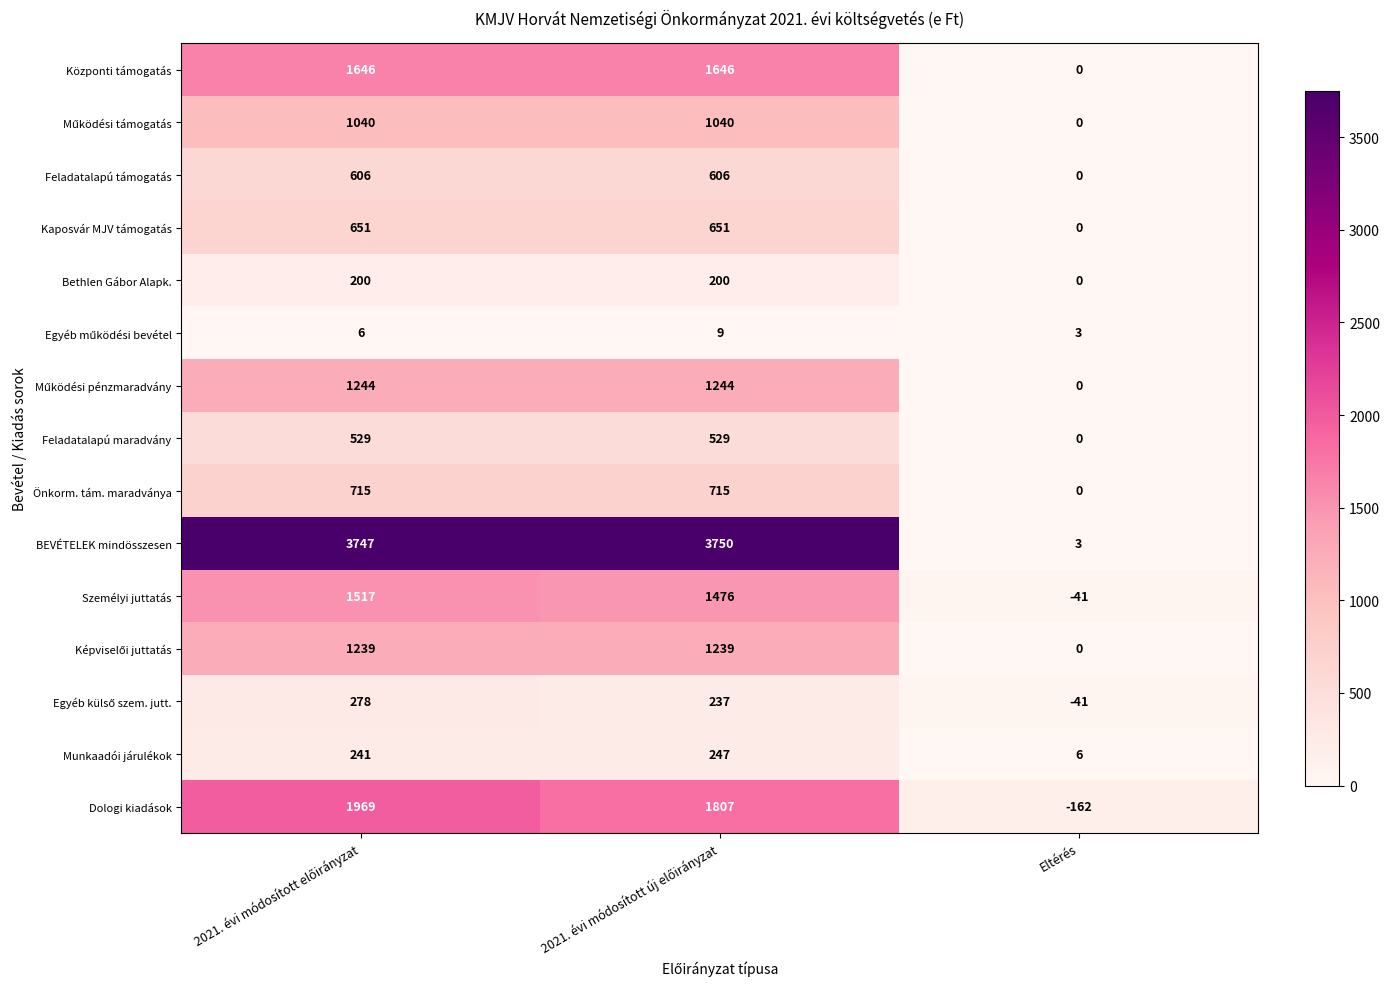

Which series has the largest range (max minus min)?

BEVÉTELEK mindösszesen